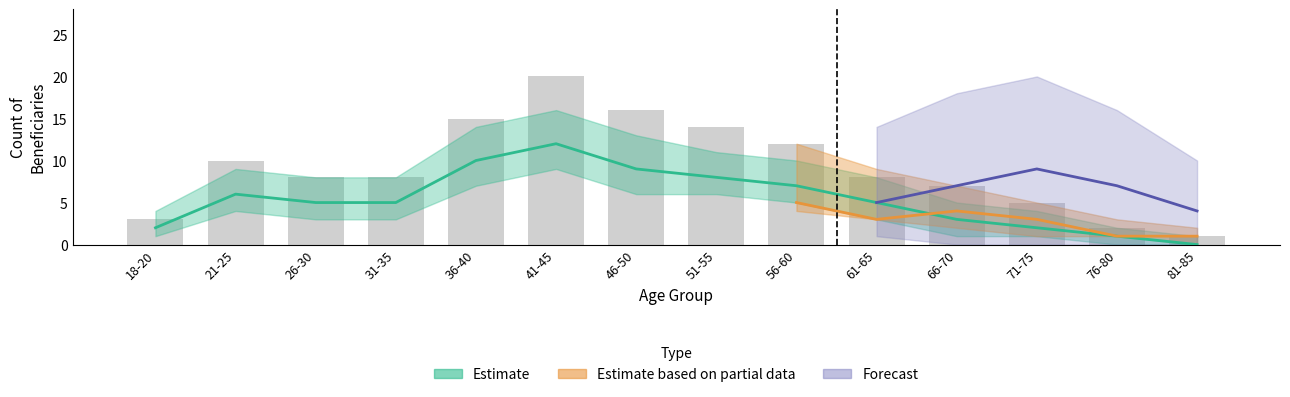

At which category does the chart reach its peak across all series?

41-45